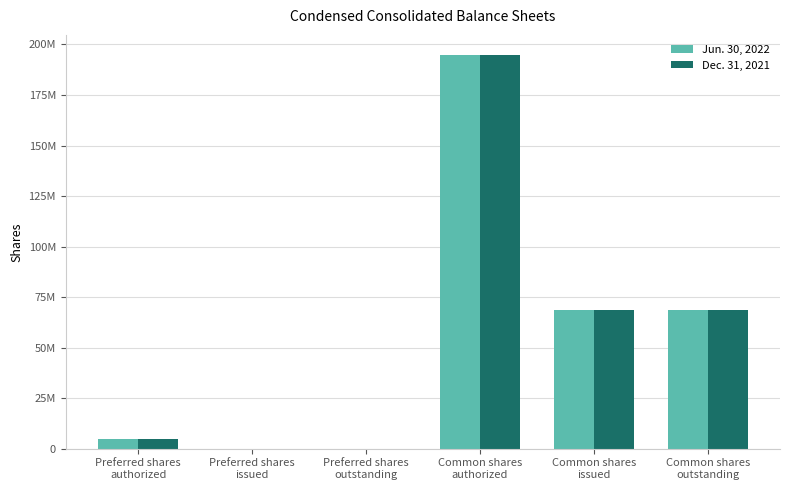

What are all the series names shown in the legend?

Jun. 30, 2022, Dec. 31, 2021